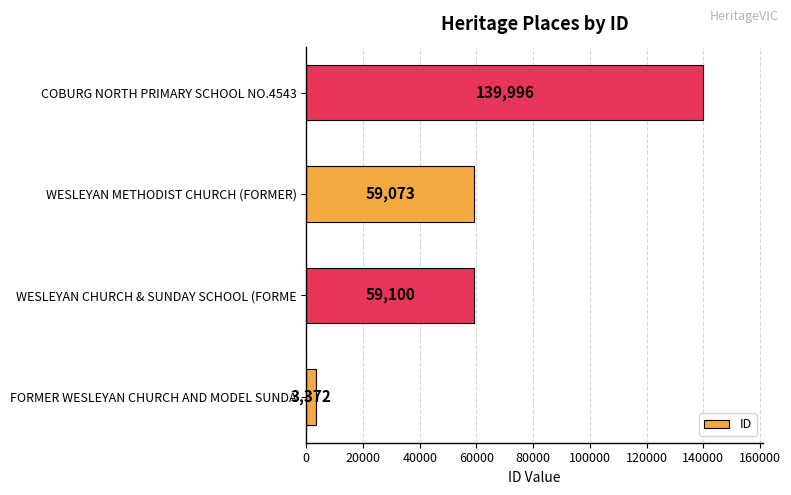

What is the greatest value displayed?

139996